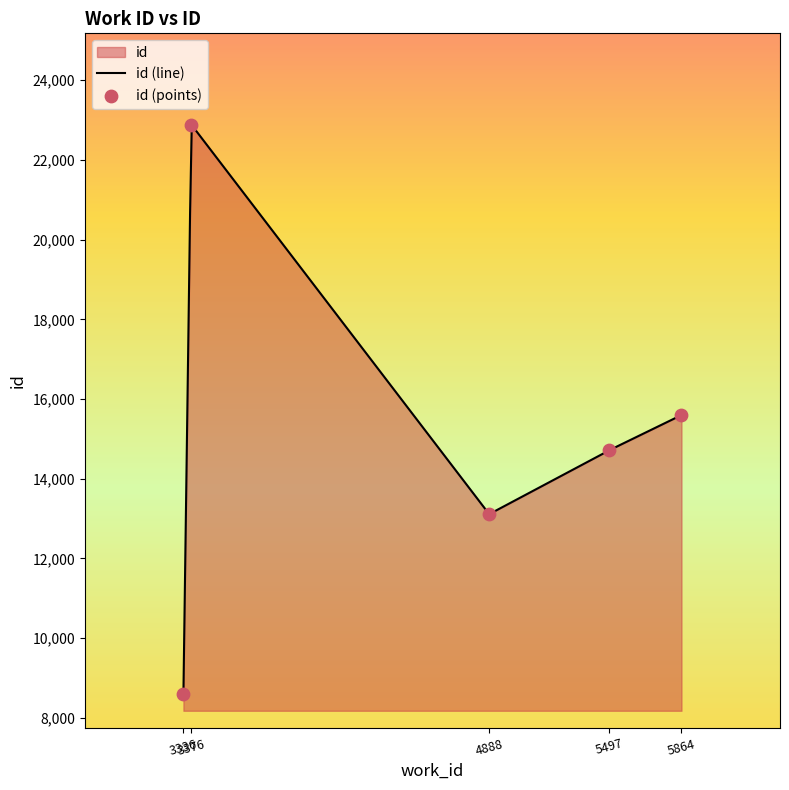

What is the ratio of the value at 5864 to the value at 5497?

1.1